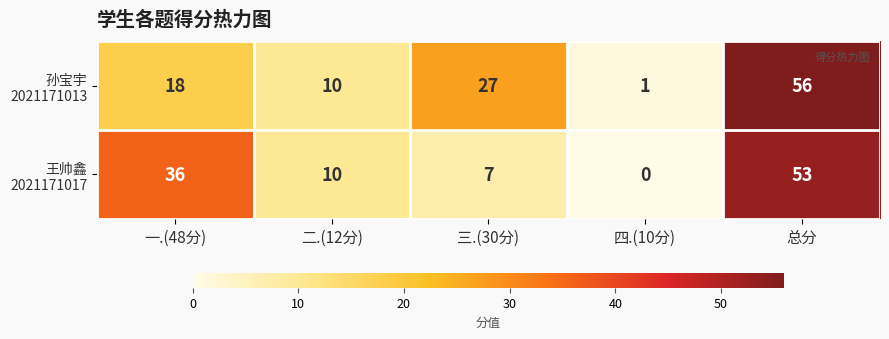

How many series are shown in this chart?

2